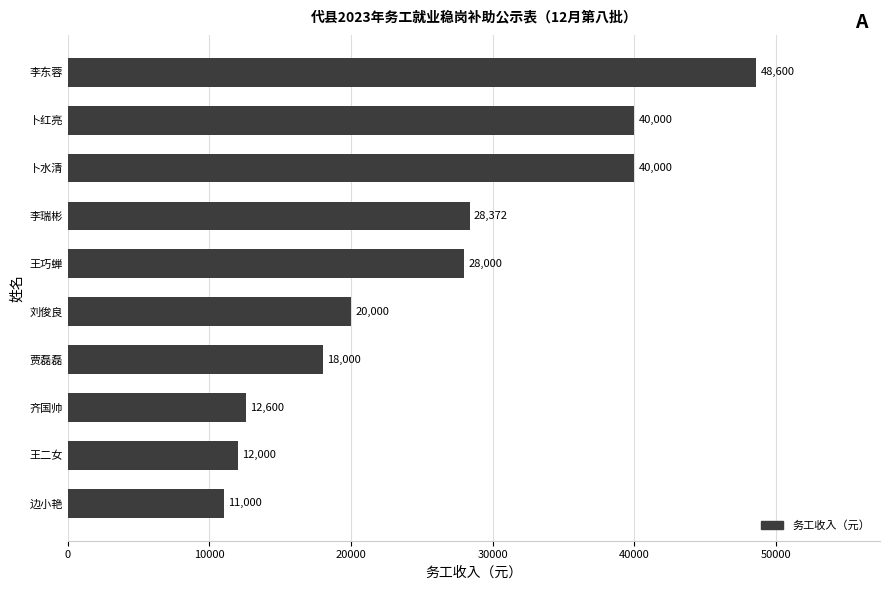

What is the minimum value shown in the chart?

11000